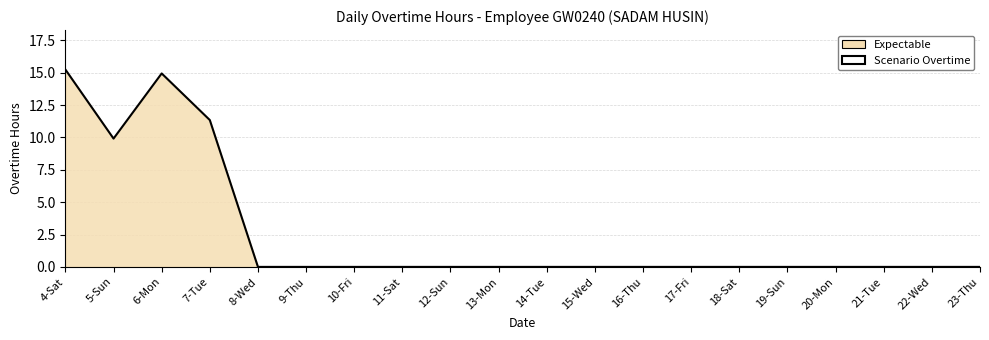

What is the label of the 8th point from the right?

16-Thu